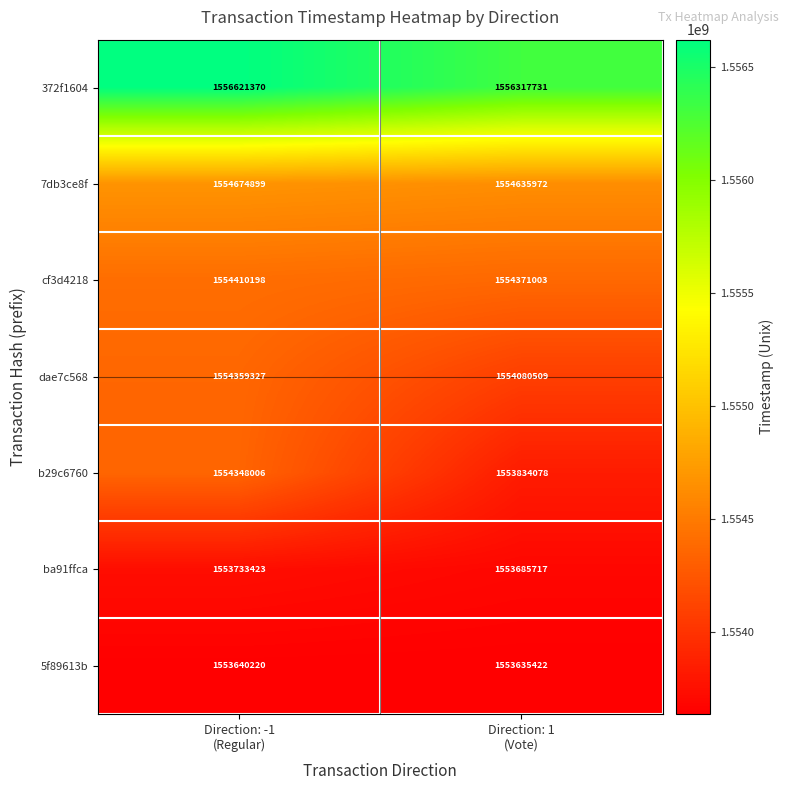

Reading left to right, what are all the values shown in this chart?

372f1604: 1556621370	1556317731
7db3ce8f: 1554674899	1554635972
cf3d4218: 1554410198	1554371003
dae7c568: 1554359327	1554080509
b29c6760: 1554348006	1553834078
ba91ffca: 1553733423	1553685717
5f89613b: 1553640220	1553635422